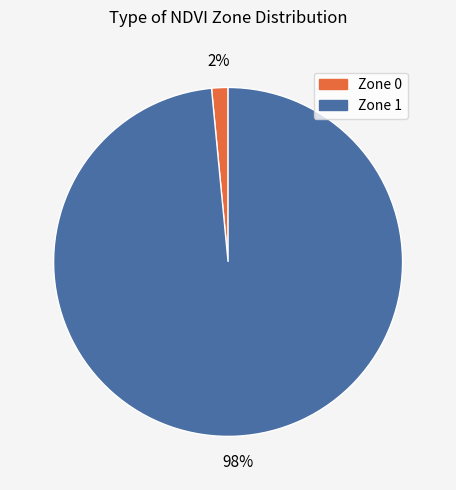

Is the sum of Zone 0 and Zone 1 greater than half?

Yes